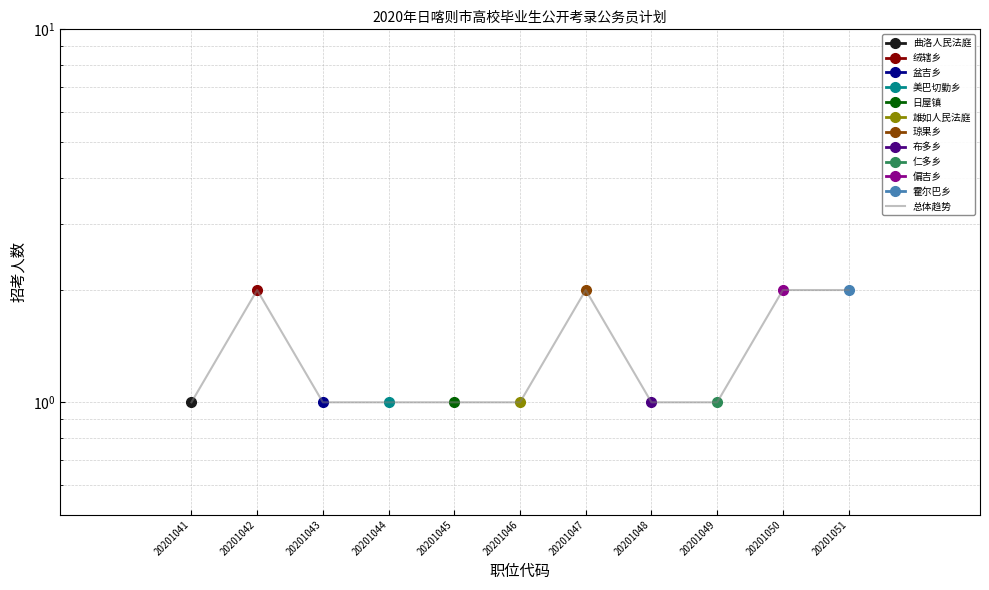

Reading left to right, list all the values displayed in this chart.

20201041=1	20201042=2	20201043=1	20201044=1	20201045=1	20201046=1	20201047=2	20201048=1	20201049=1	20201050=2	20201051=2